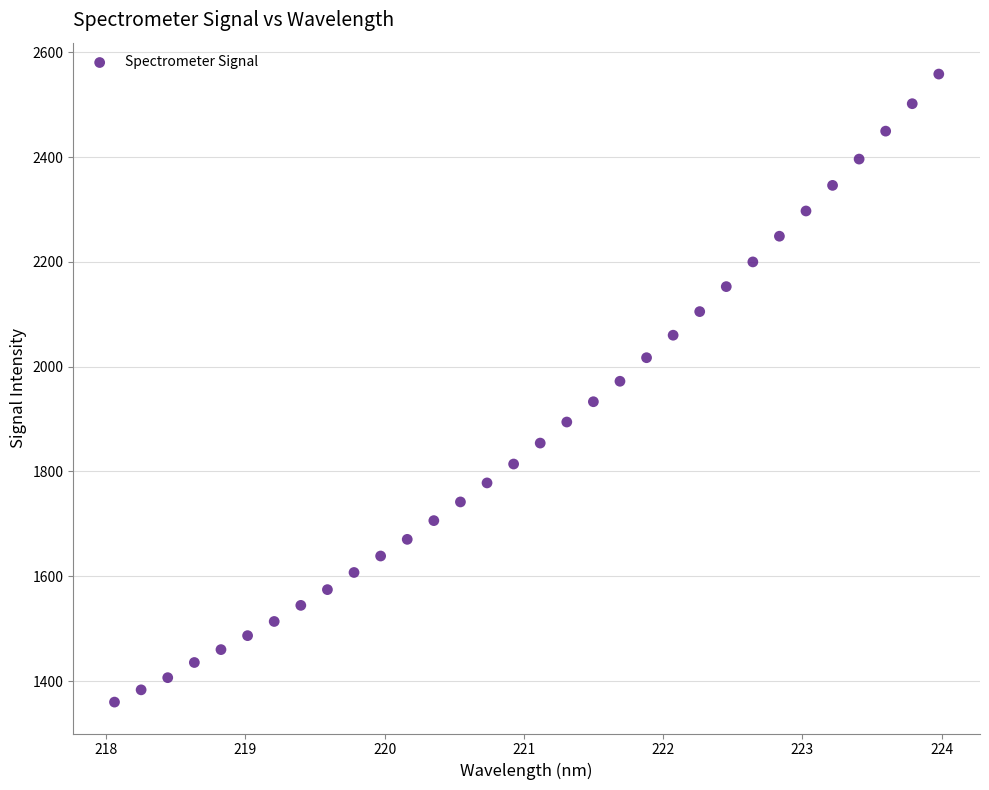

What is the range of X values (max minus min)?

5.9